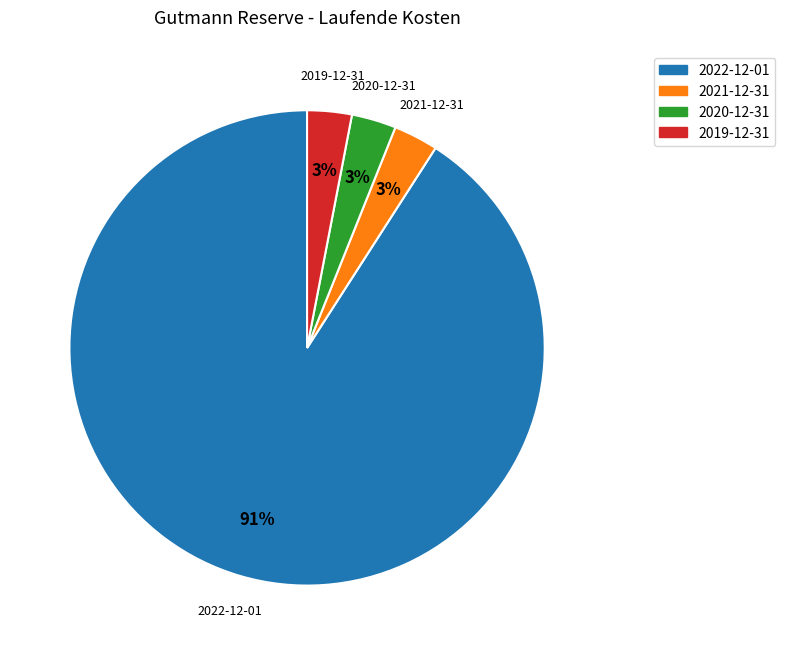

Between 2021-12-31 and 2022-12-01, which is larger?

2022-12-01